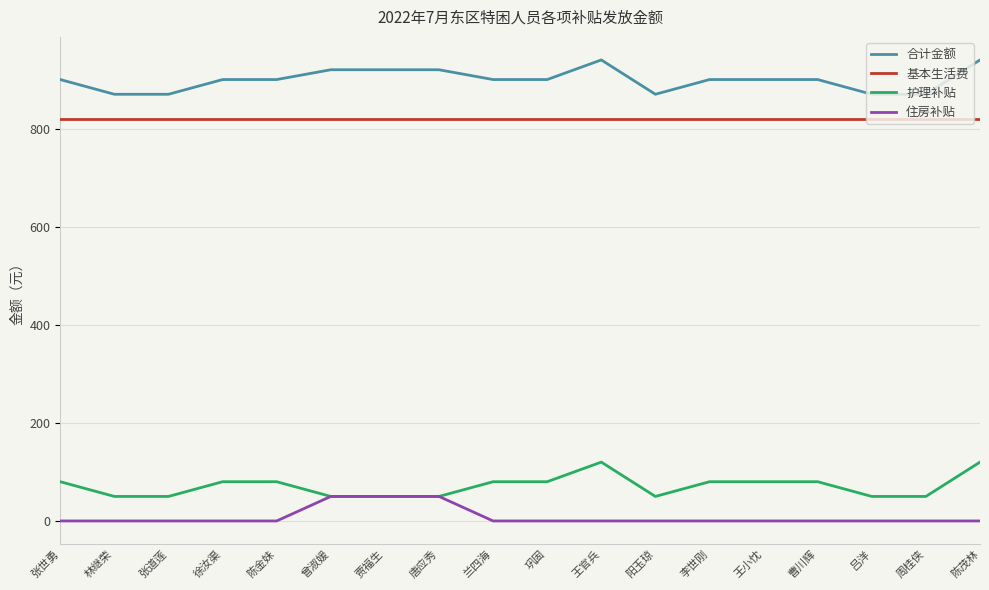

What is the spread (max minus min) of values at 王官兵?

940